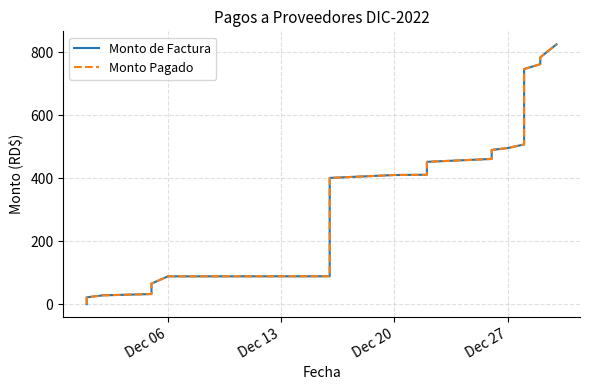

Which label corresponds to the smallest value in the chart?

Dec 06